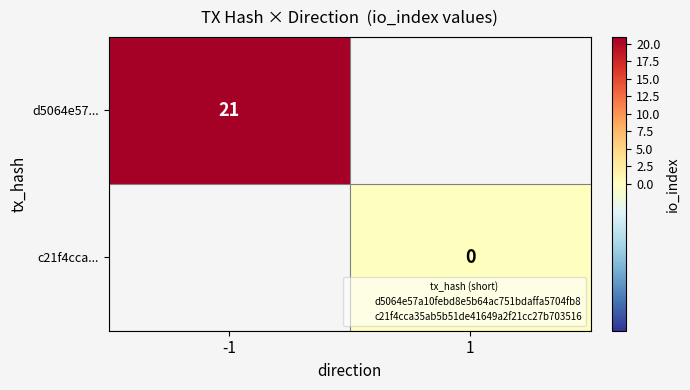

List the series in order of their peak value, highest first.

d5064e57..., c21f4cca...